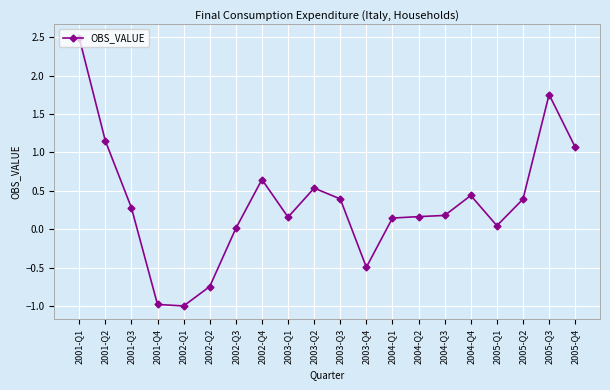

Count the number of data series in this chart.

1